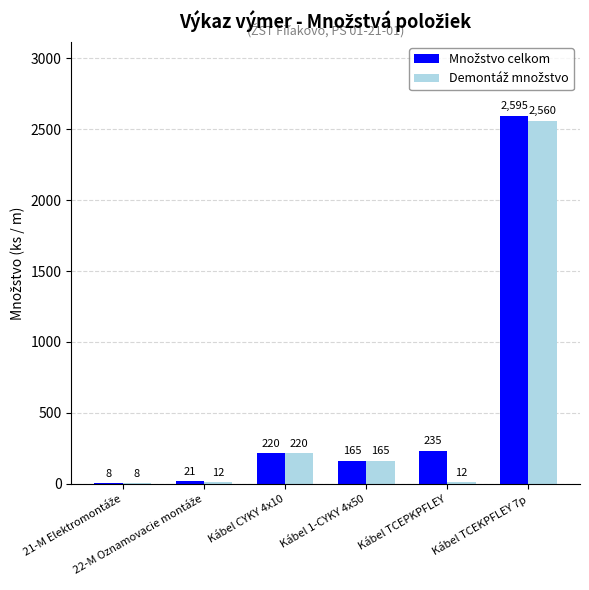

Reading left to right, extract all data points from this chart.

Množstvo celkom: 21-M Elektromontáže=8	22-M Oznamovacie montáže=21	Kábel CYKY 4x10=220	Kábel 1-CYKY 4x50=165	Kábel TCEPKPFLEY=235	Kábel TCEKPFLEY 7p=2595
Demontáž množstvo: 21-M Elektromontáže=8	22-M Oznamovacie montáže=12	Kábel CYKY 4x10=220	Kábel 1-CYKY 4x50=165	Kábel TCEPKPFLEY=12	Kábel TCEKPFLEY 7p=2560